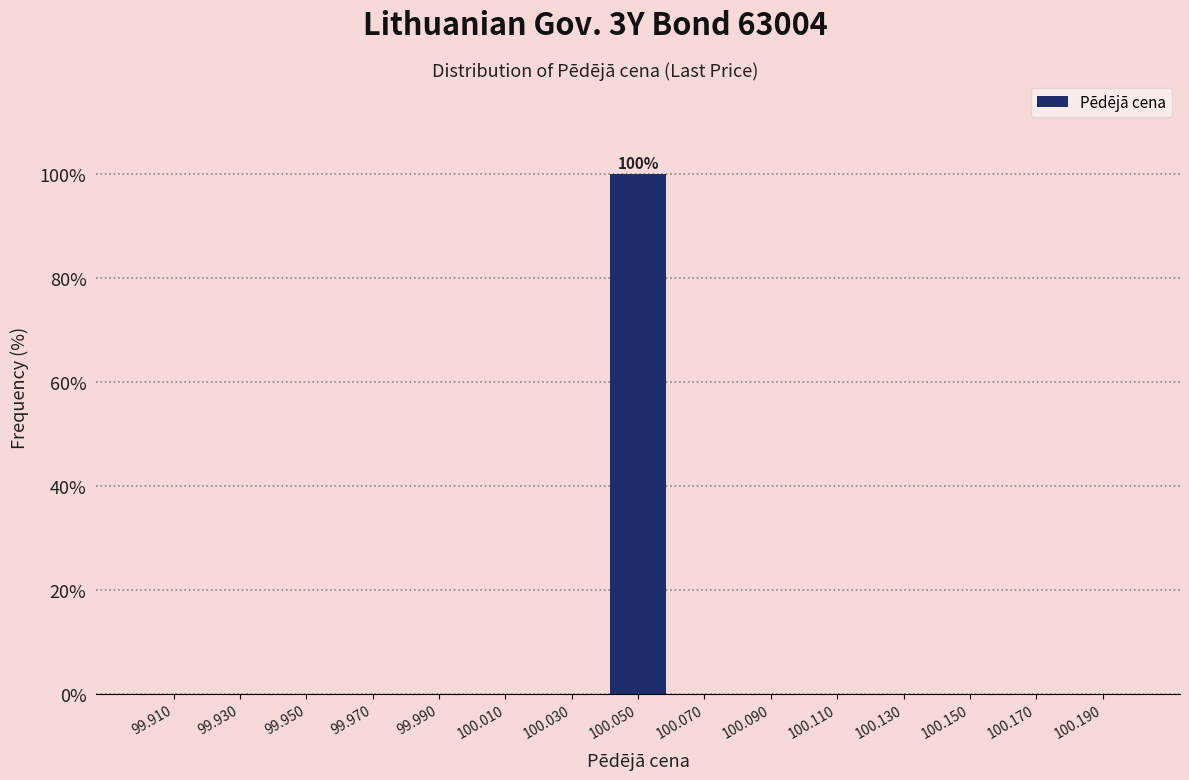

Which range on the x-axis has the tallest bar?

100.04 to 100.06